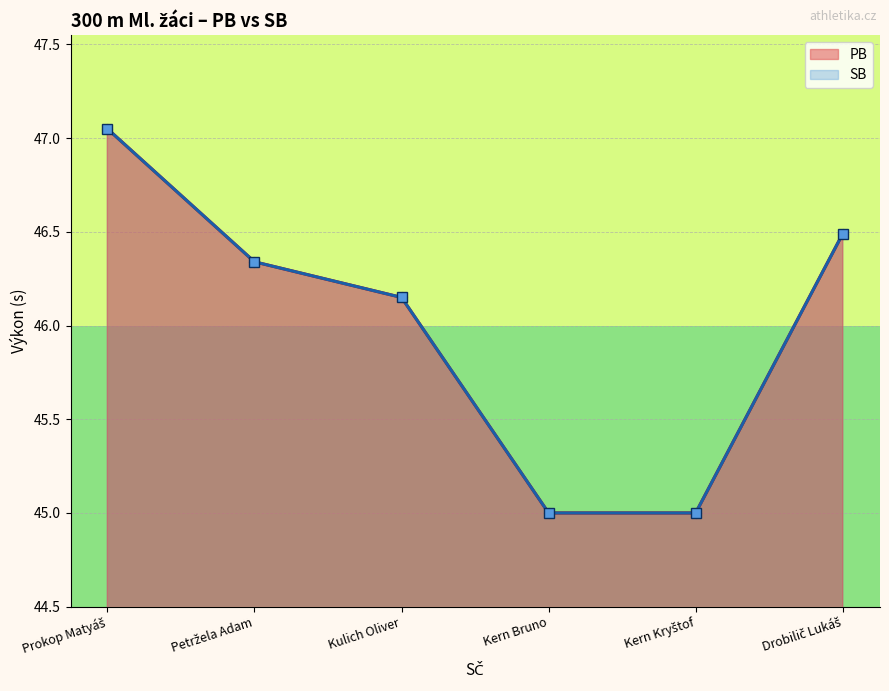

Is it true that PB equals 71.5 at Kern Kryštof?

False